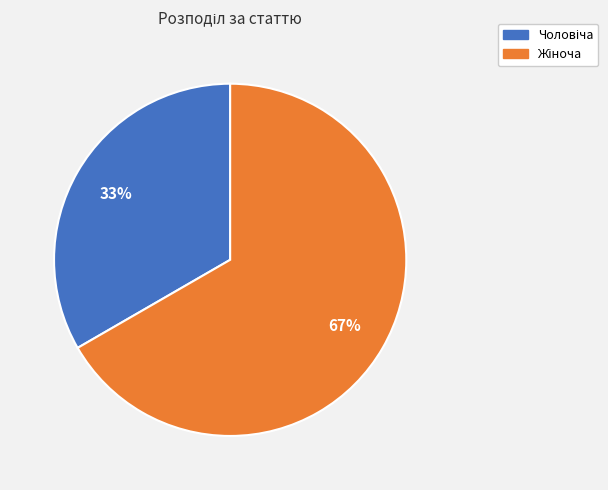

To the nearest percent, what is the average slice percentage?

50%